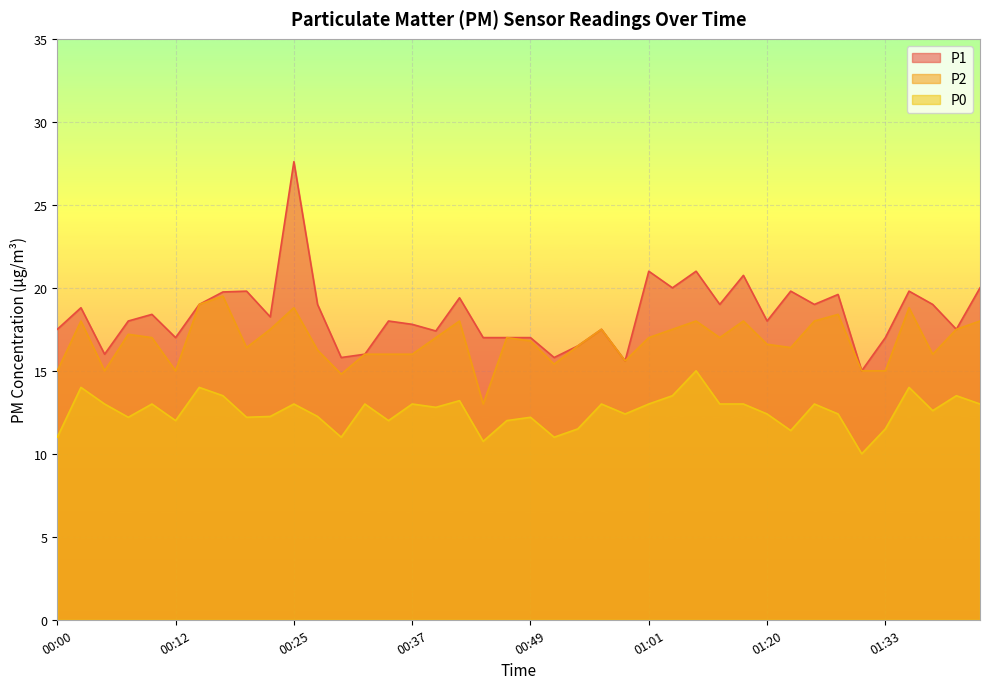

How many values in the P0 series exceed 12?

29